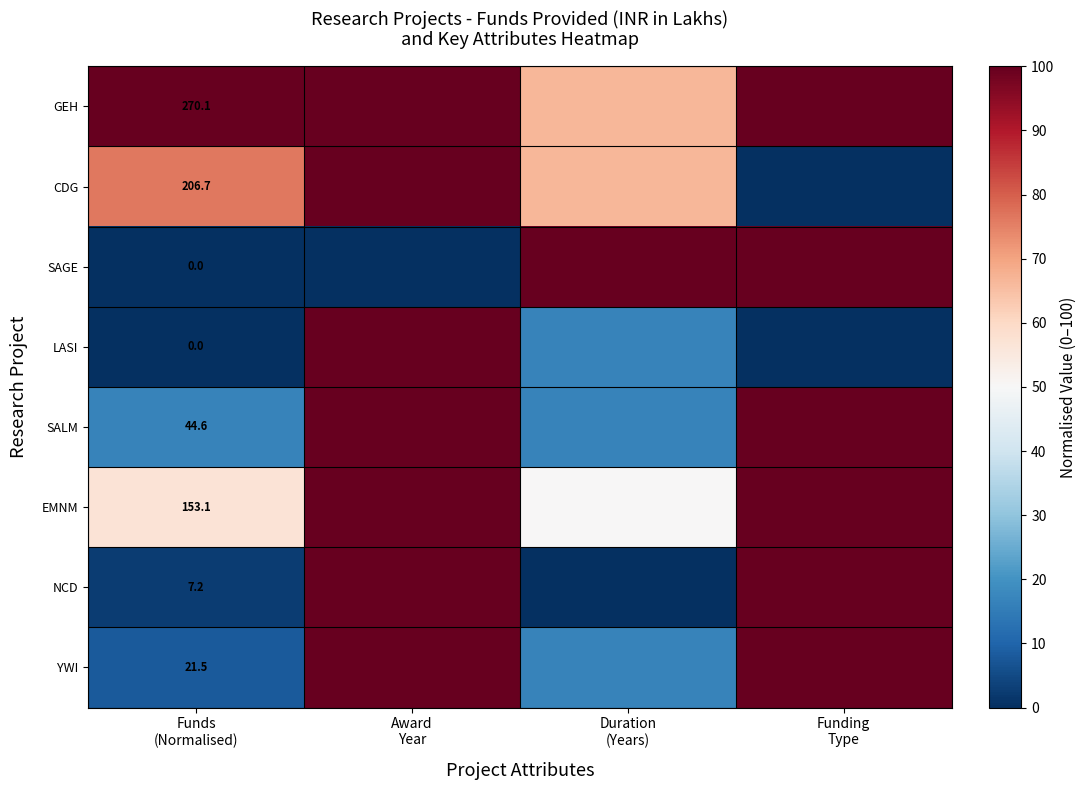

The value of LASI at Funds (Normalised) is 0.0. True or false?

True